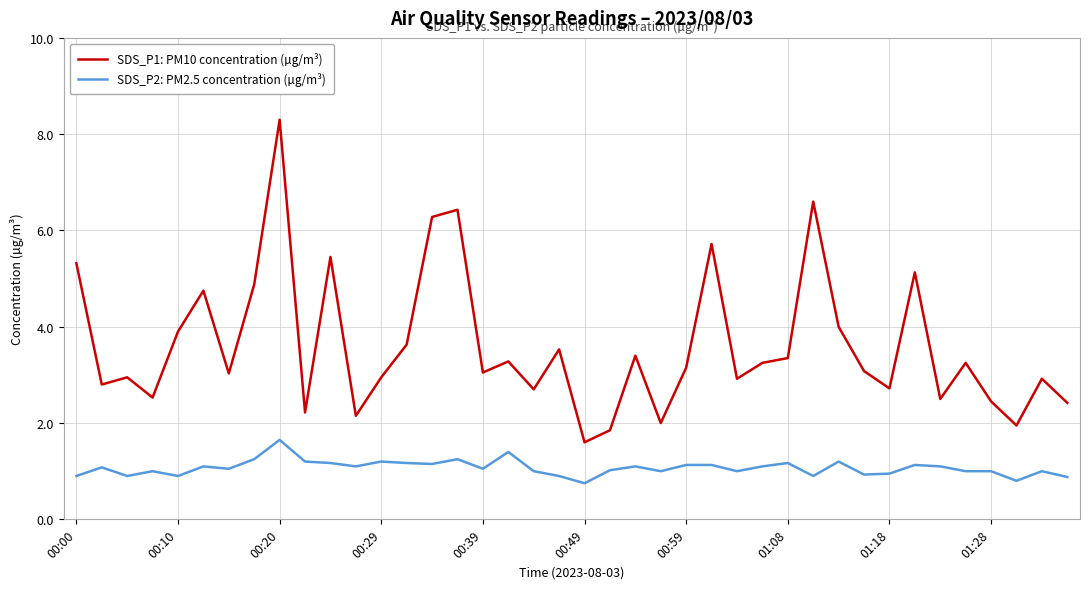

What is the maximum value shown in the chart?

8.3